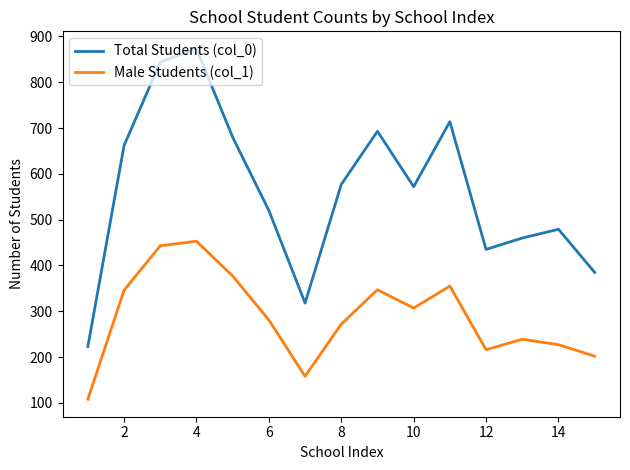

List the series in order of their overall mean, lowest first.

Male Students (col_1), Total Students (col_0)